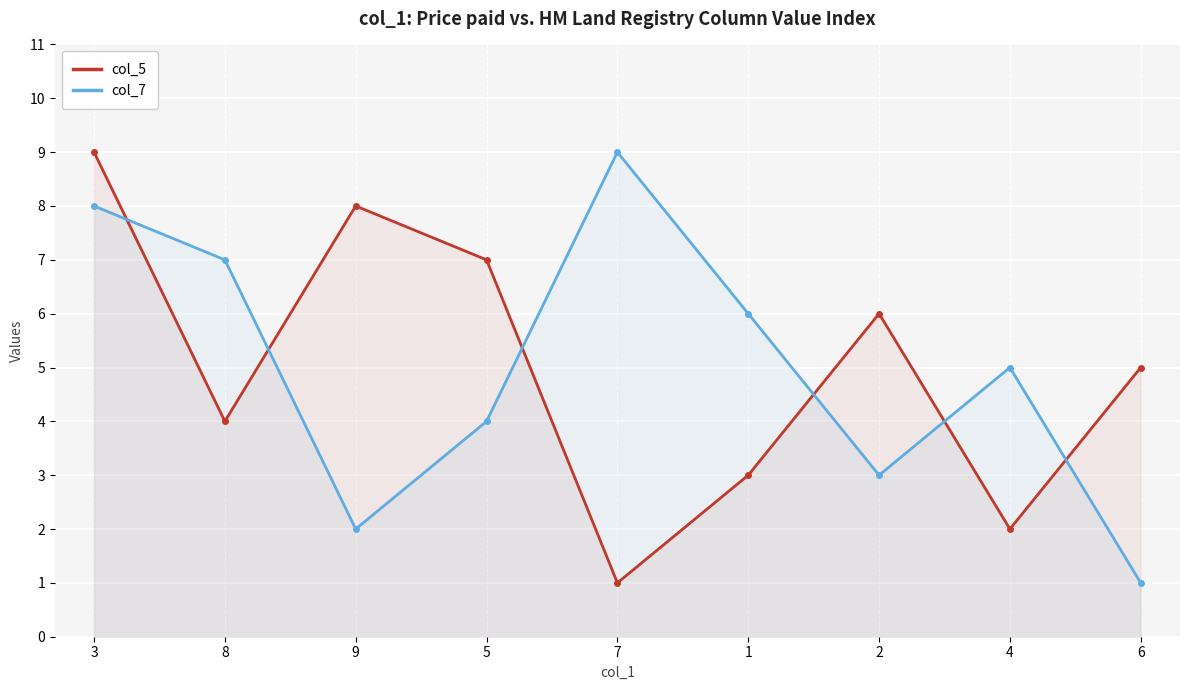

What is the label of the 5th point from the right?

7